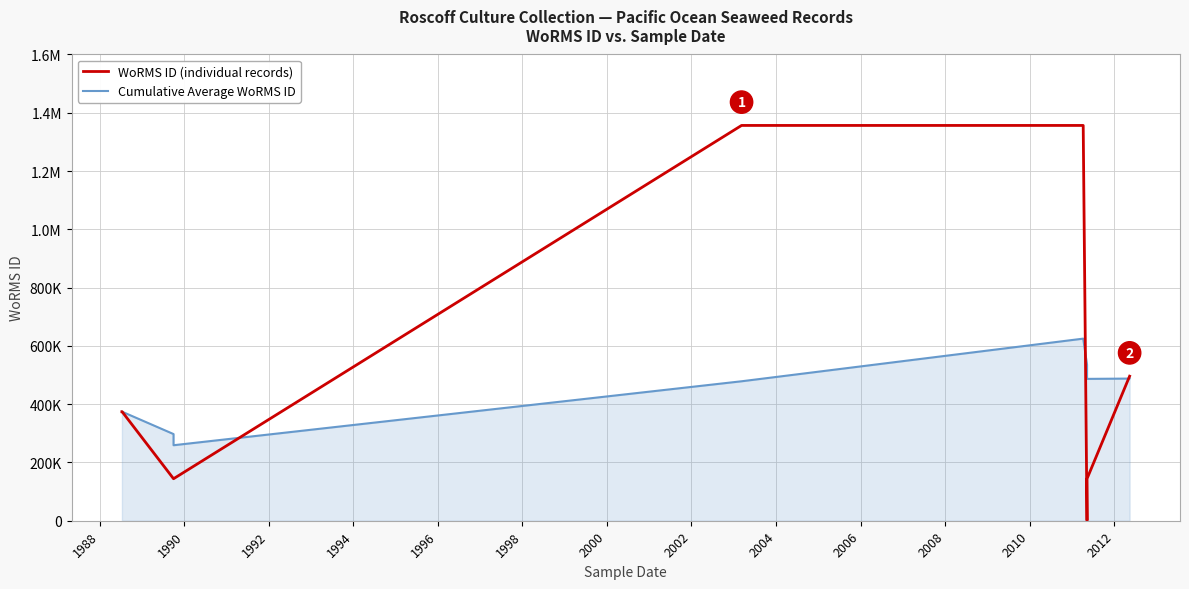

Which series has the largest total across all categories?

WoRMS ID (individual records)